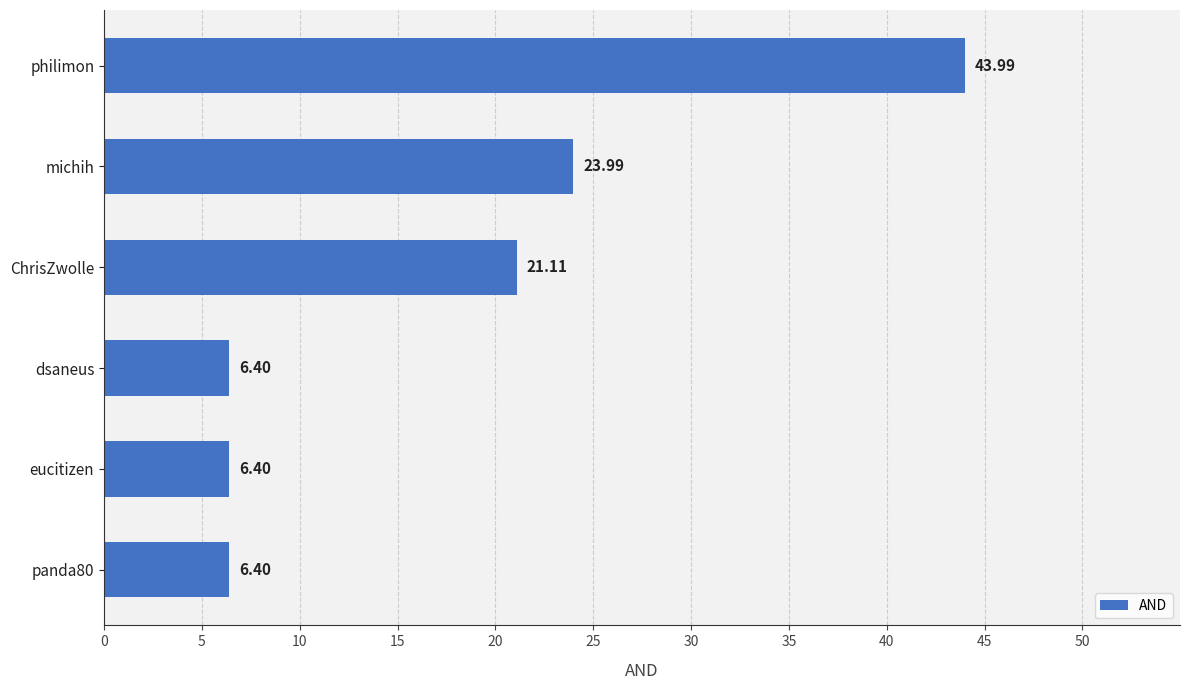

What is the difference between the second highest and second lowest values?

17.6